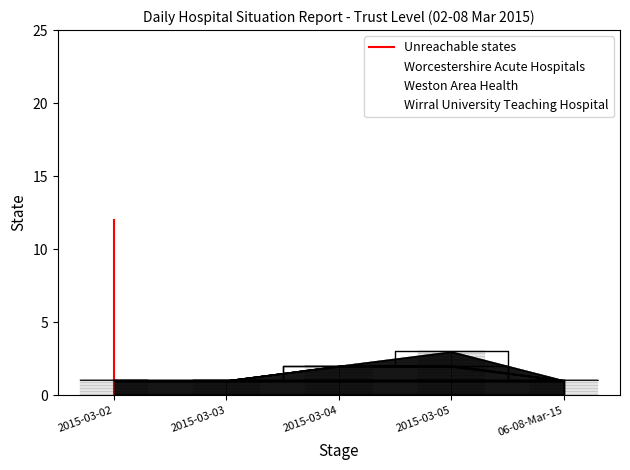

Is it true that the value at 2015-03-02 is 3?

False